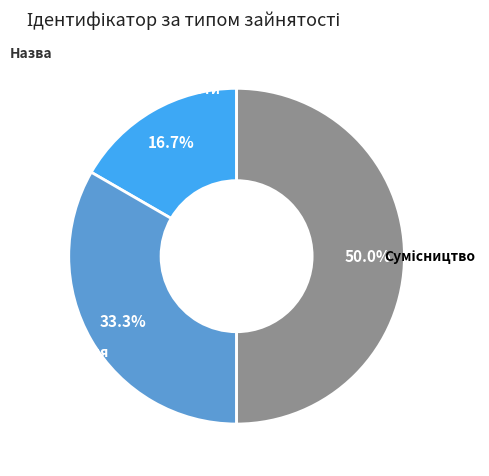

To the nearest percent, what is the difference between the largest and smallest slice percentages?

33%